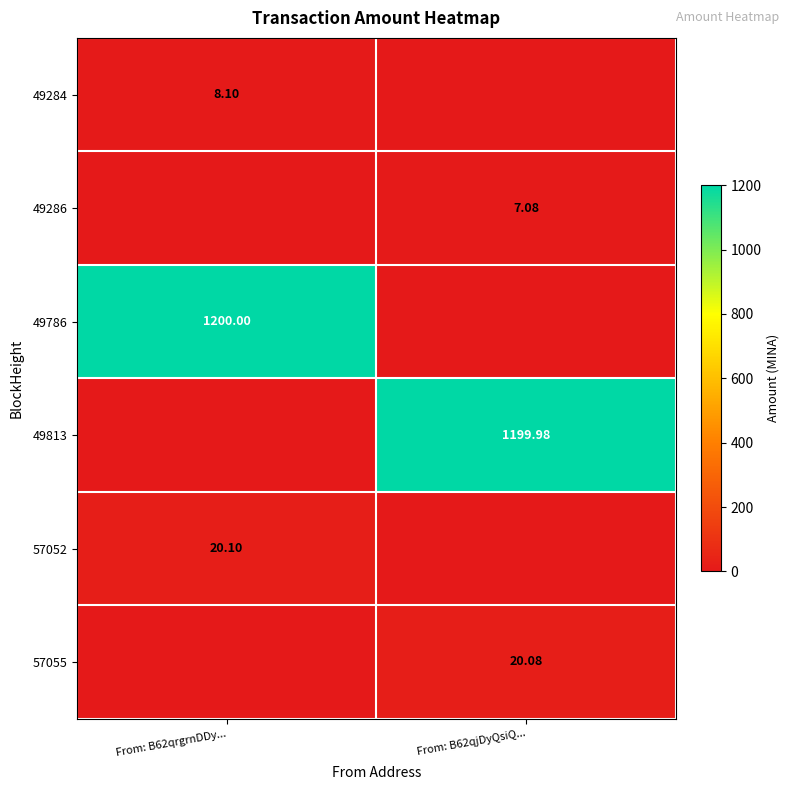

Rank the series by their maximum value, from highest to lowest.

49786, 49813, 57052, 57055, 49284, 49286